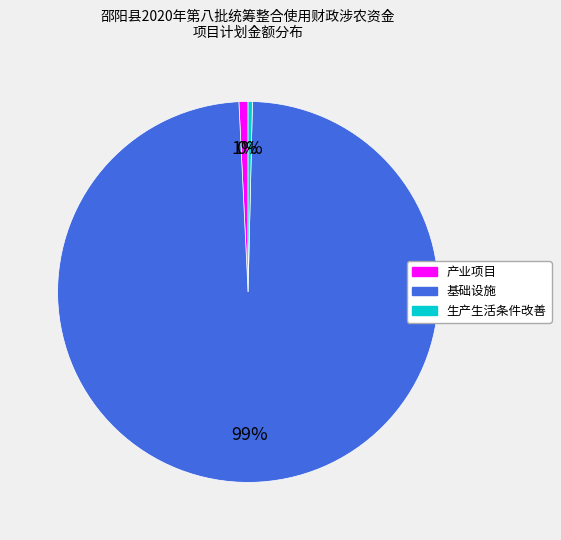

Count the number of slices in the pie.

3